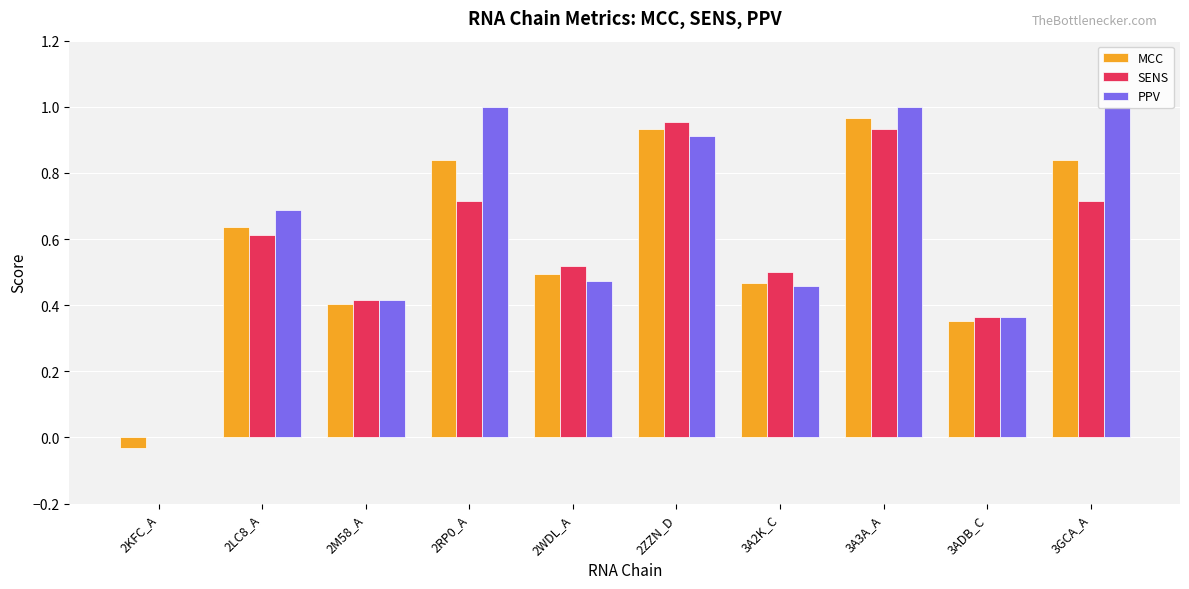

At which category is the sum across all series the highest?

3A3A_A